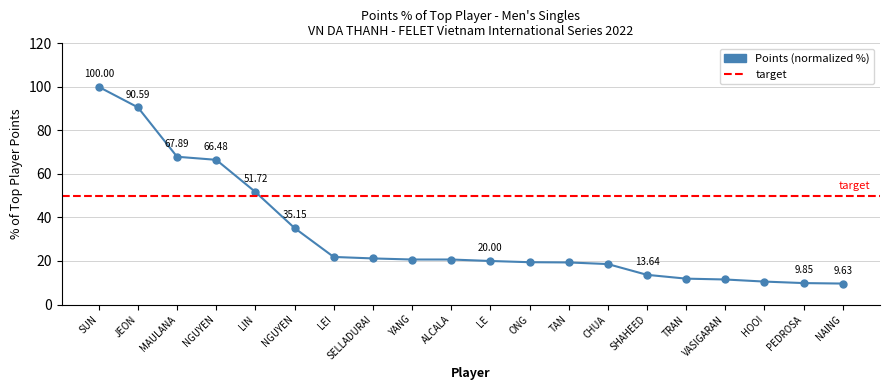

How many lines are shown in the chart?

1